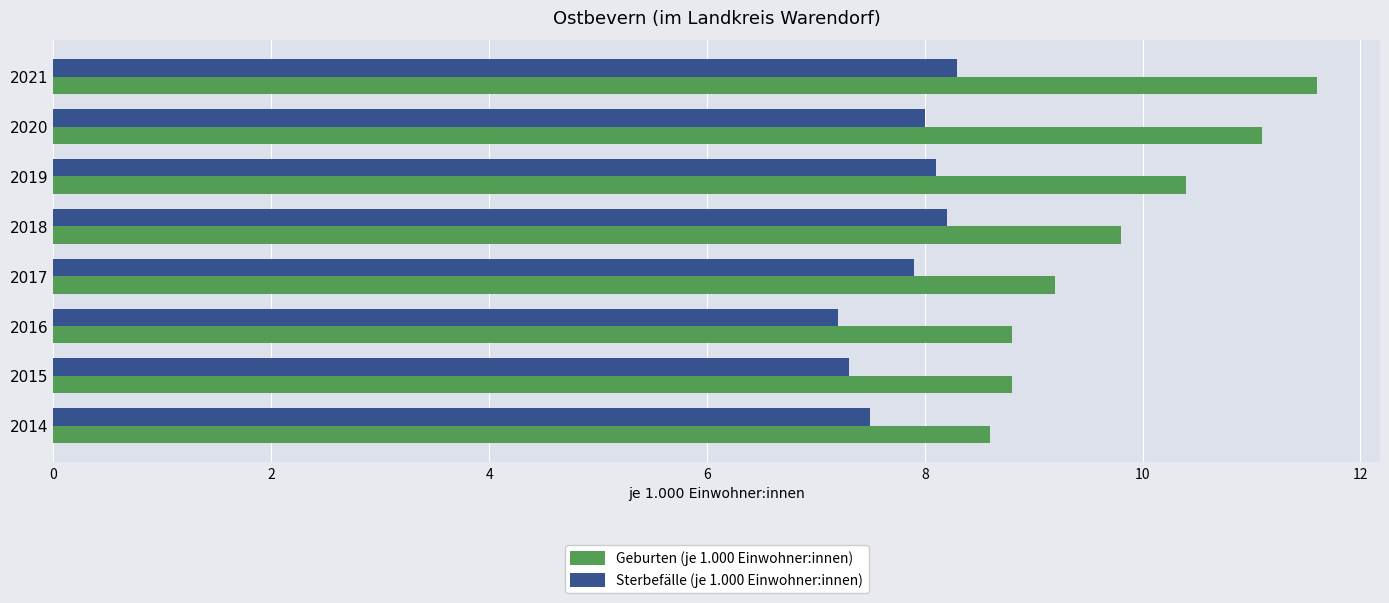

What is the minimum value for Sterbefälle (je 1.000 Einwohner:innen)?

7.2